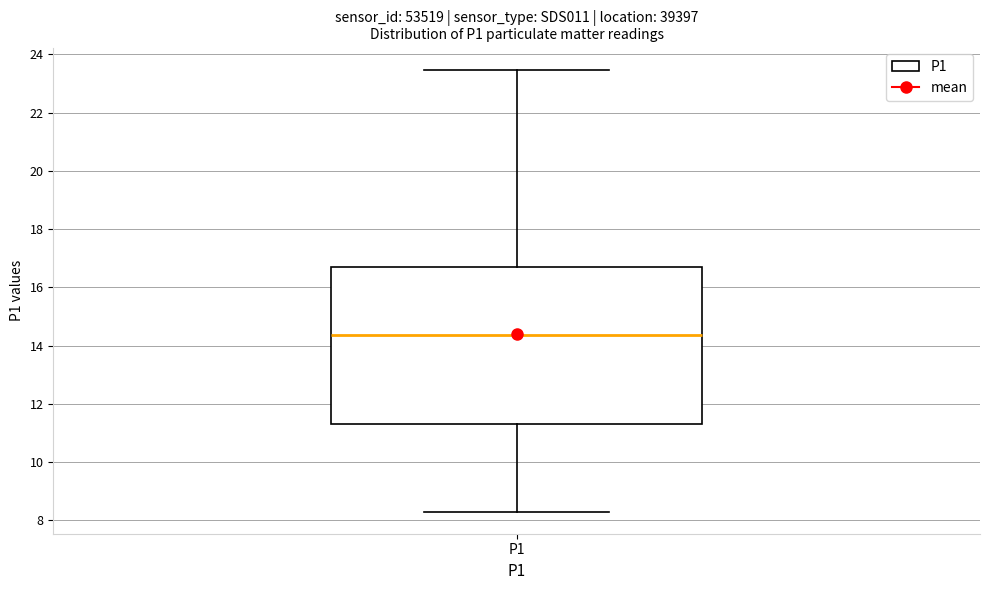

Read this box plot against the y-axis: the position of the median line, the range covered by the box, and the ends of both whiskers. The values are not printed on the chart, so give them approximately, as read against the axis.

median 14.4, box 11.4 to 16.8, whiskers 8.4 to 23.4